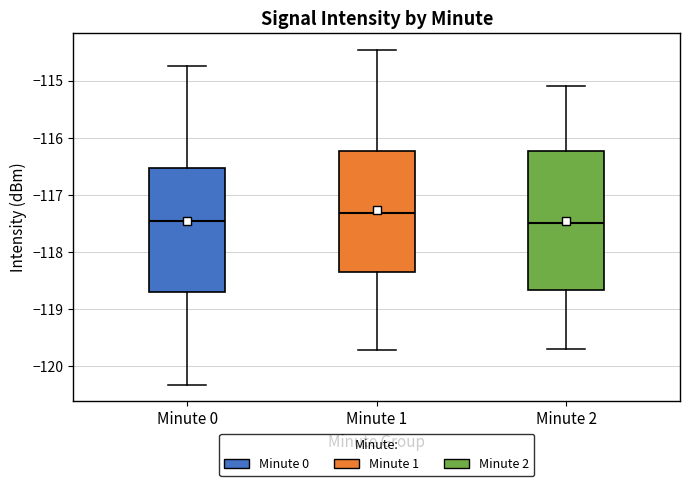

Where is the lower edge of the box for Minute 2 on the y-axis? The values are not printed on the chart, so give them approximately, as read against the axis.

-118.7